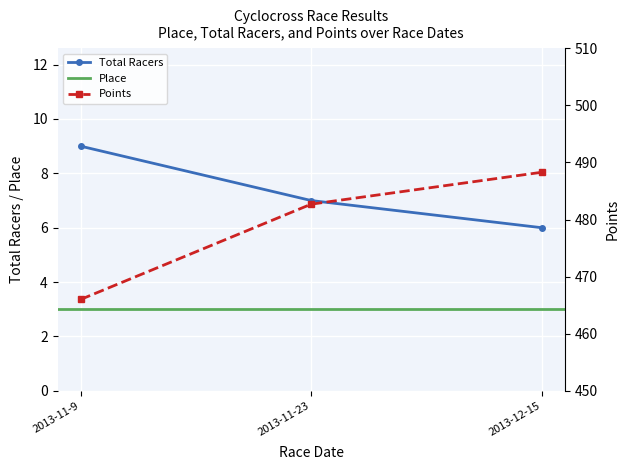

How many data points in Points are above 482?

2